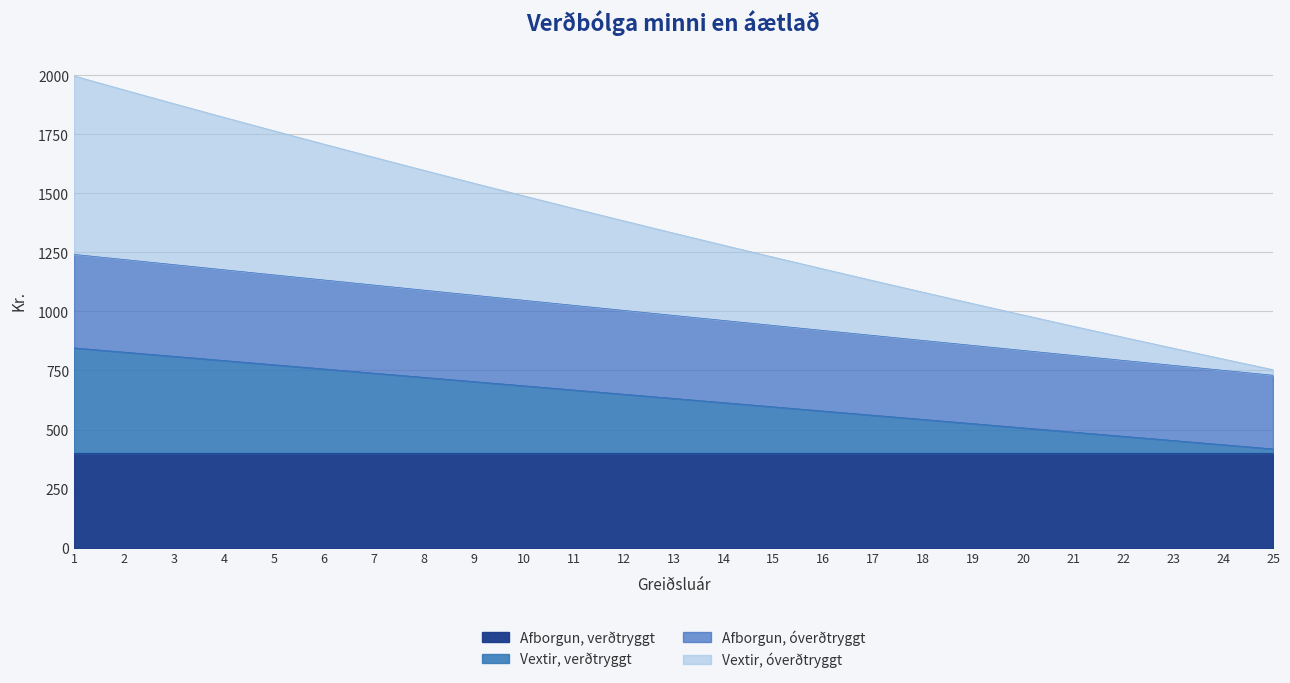

Where is Vextir, verðtryggt nearest to the value 631?

13